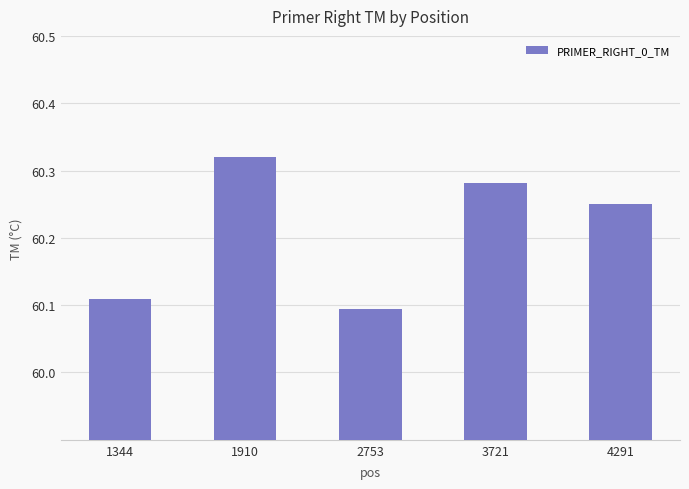

Which label corresponds to the smallest value in the chart?

2753